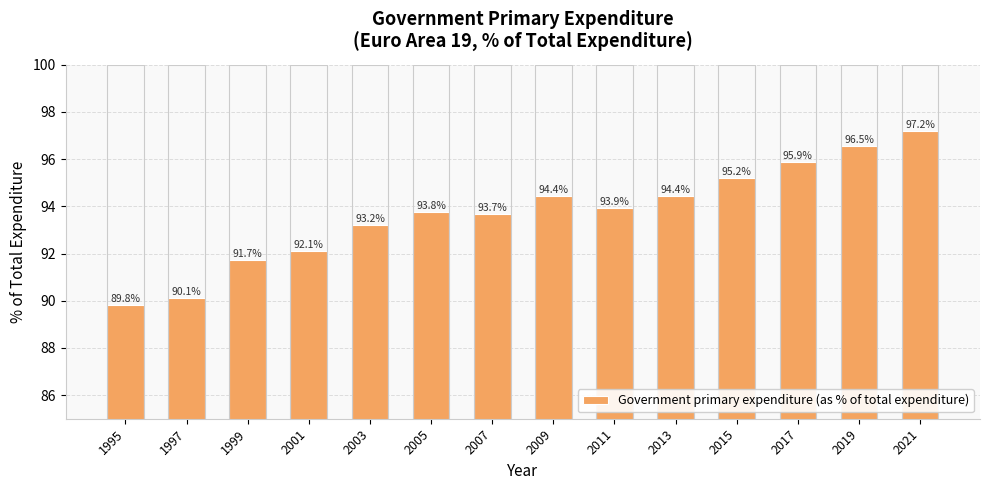

Approximately how many times larger is the value at 2021 compared to 2003?

1.0